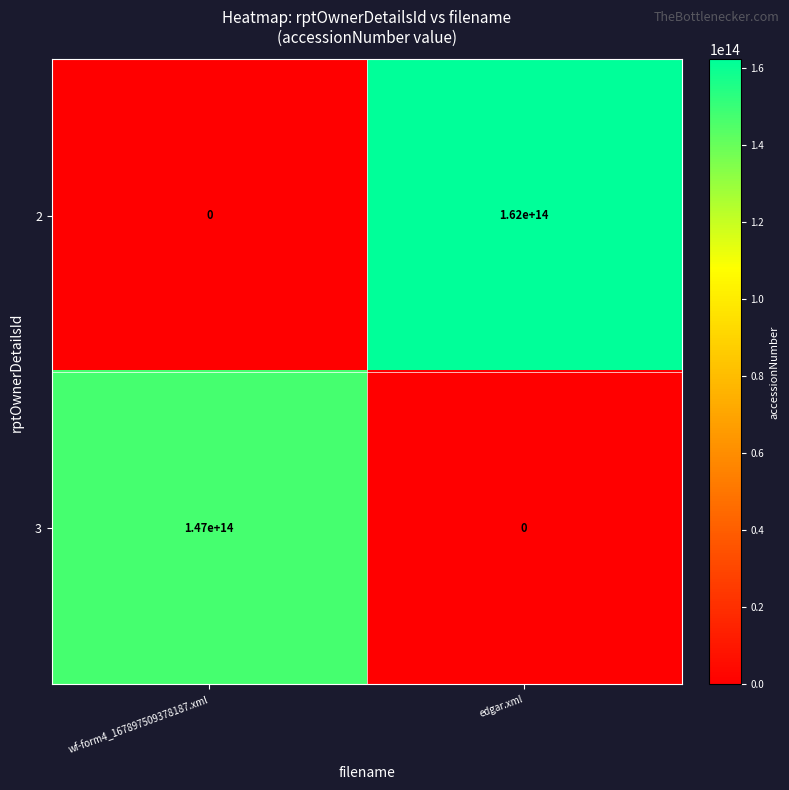

What is the difference between the 2 values at wf-form4_167897509378187.xml and edgar.xml?

162000000000000